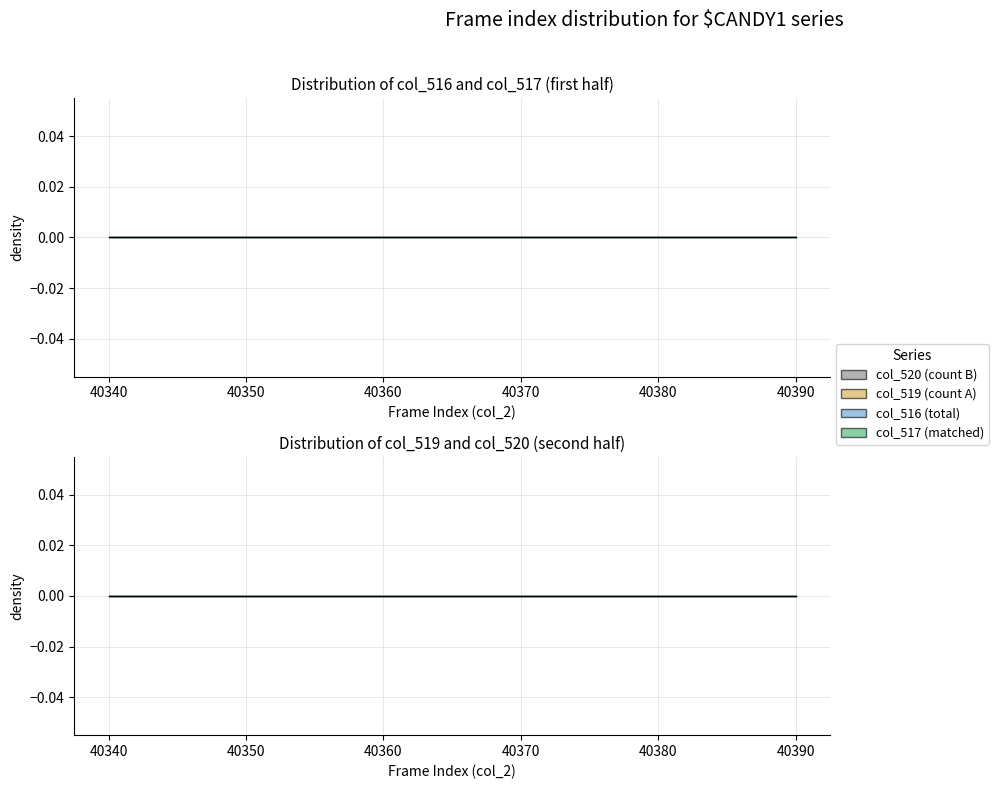

Which series has the widest spread of values?

col_519